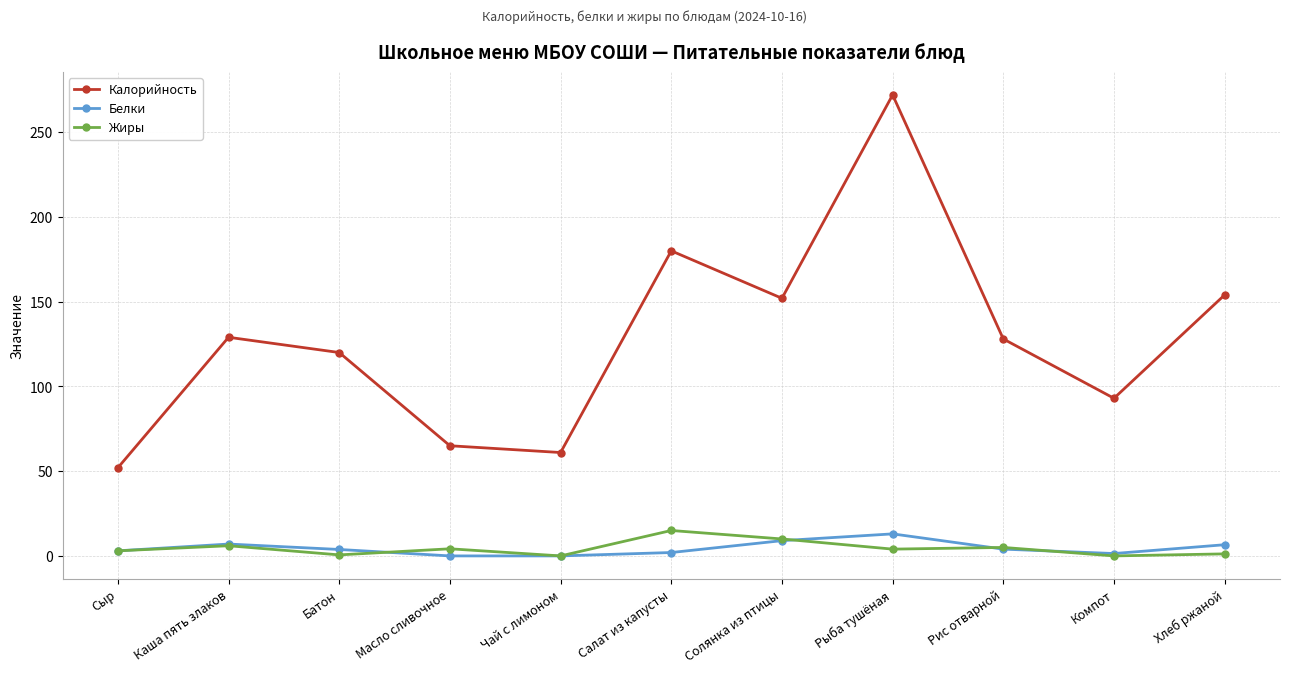

Which series changed the most between Батон and Рыба тушёная?

Калорийность